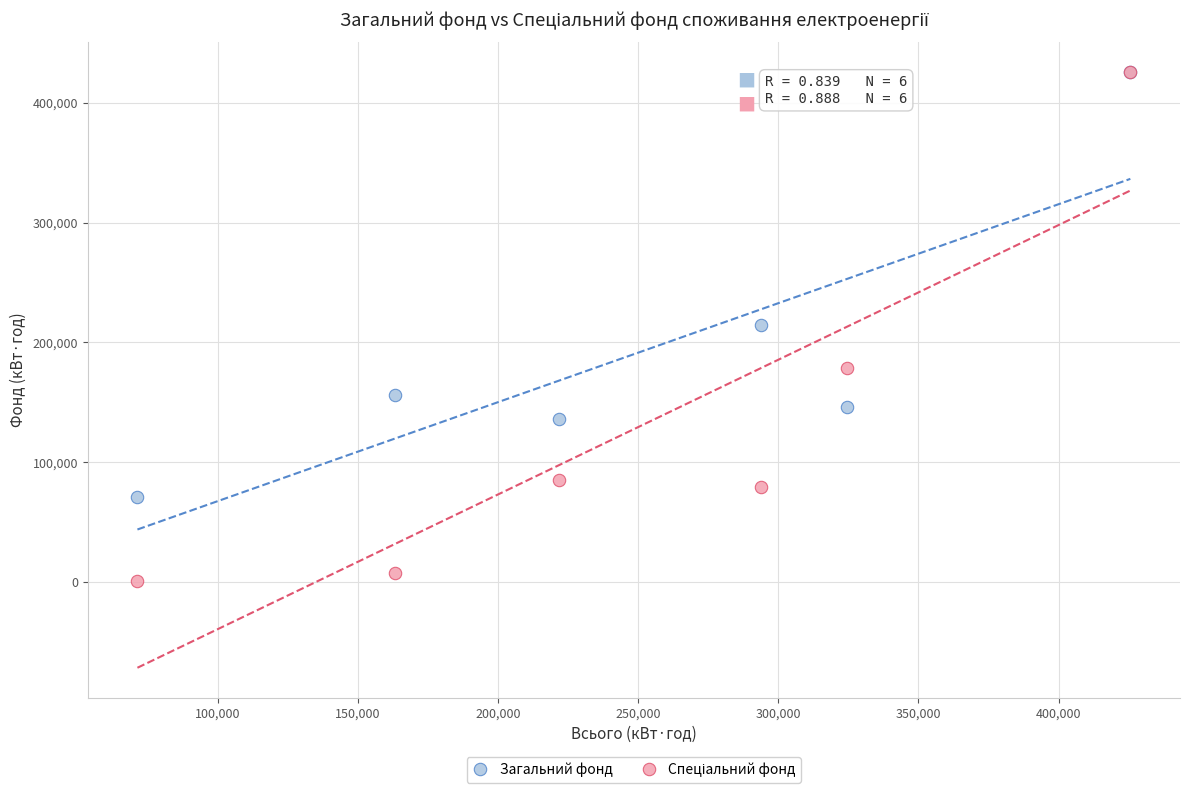

In the Загальний фонд series, what Y value is closest to 248240?

214500